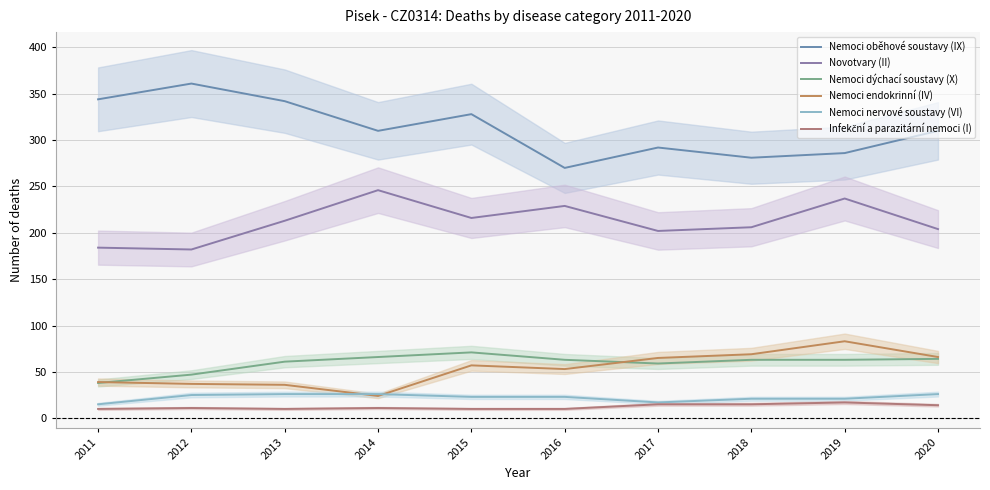

What is the sum of all Nemoci endokrinní (IV) values?

529